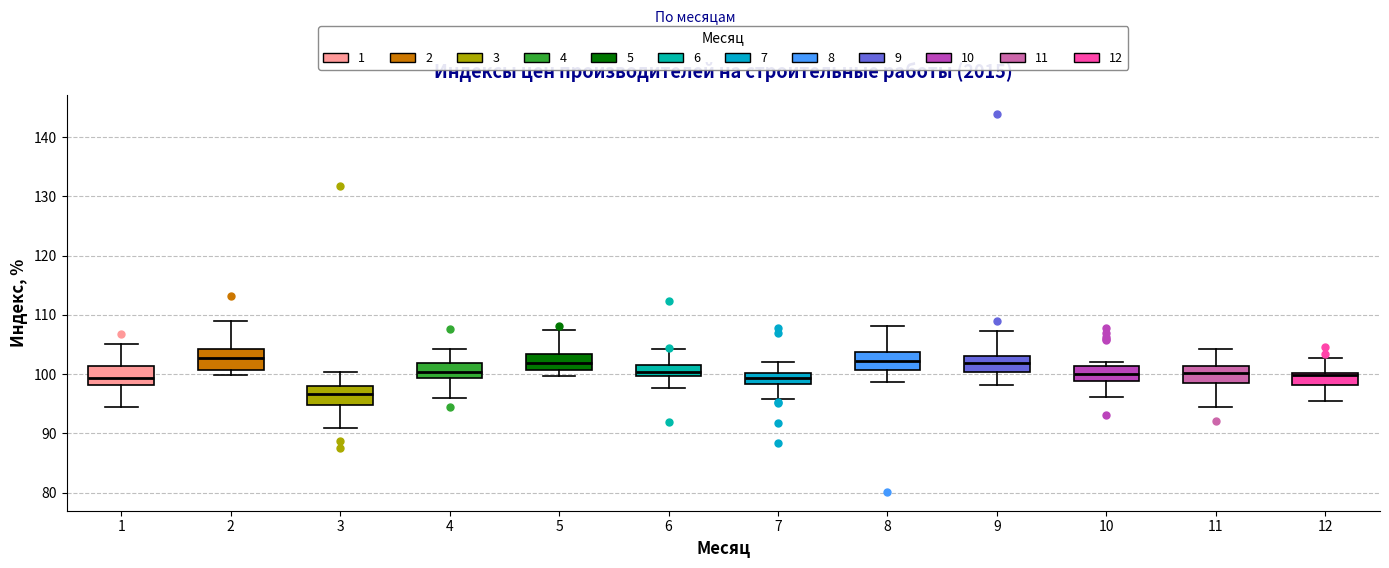

Reading left to right, transcribe this box plot: for each box, give where its median line is, the range the box spans, and where its two whiskers end, as read against the y-axis. The values are not printed on the chart, so give them approximately, as read against the axis.

1: median 99, box 98 to 101, whiskers 94 to 105
2: median 103, box 101 to 104, whiskers 100 to 109
3: median 97, box 95 to 98, whiskers 91 to 100
4: median 100, box 99 to 102, whiskers 96 to 104
5: median 102, box 101 to 103, whiskers 100 to 107
6: median 100 (inside the box), box 100 to 102, whiskers 98 to 104
7: median 99, box 98 to 100, whiskers 96 to 102
8: median 102, box 101 to 104, whiskers 99 to 108
9: median 102, box 100 to 103, whiskers 98 to 107
10: median 100, box 99 to 101, whiskers 96 to 102
11: median 100, box 98 to 101, whiskers 95 to 104
12: median 100 (just below the box's upper edge), box 98 to 100, whiskers 95 to 103